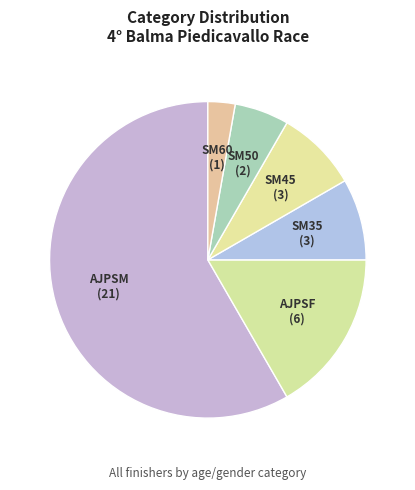

Do SM35 and AJPSF together represent more than half of the pie?

No